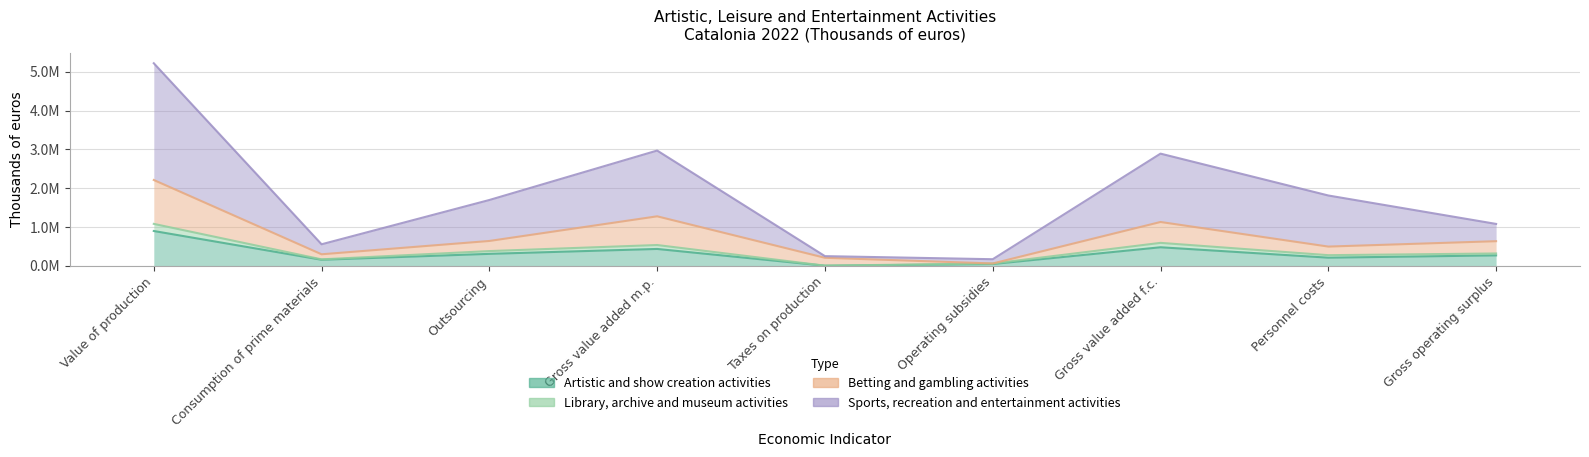

At which label does Artistic and show creation activities reach its minimum?

Taxes on production